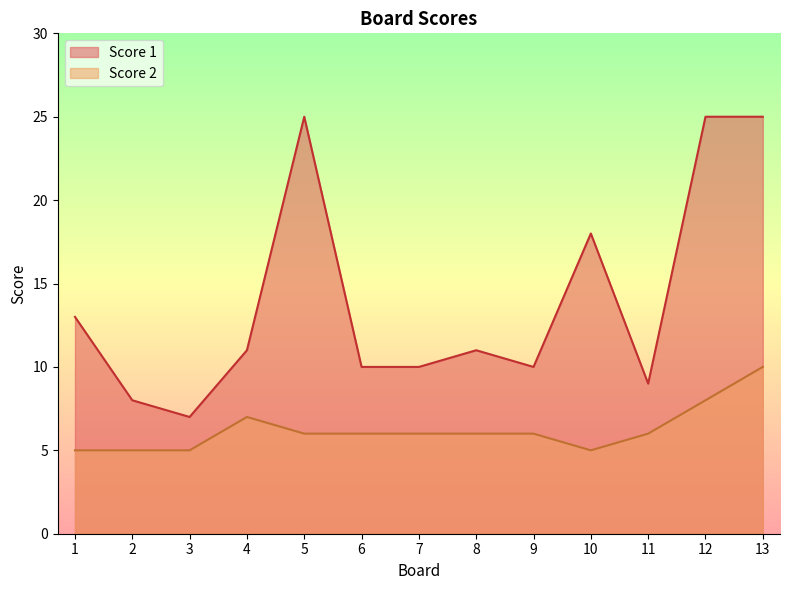

True or false: Score 1 has more than 0 interior local peaks.

True